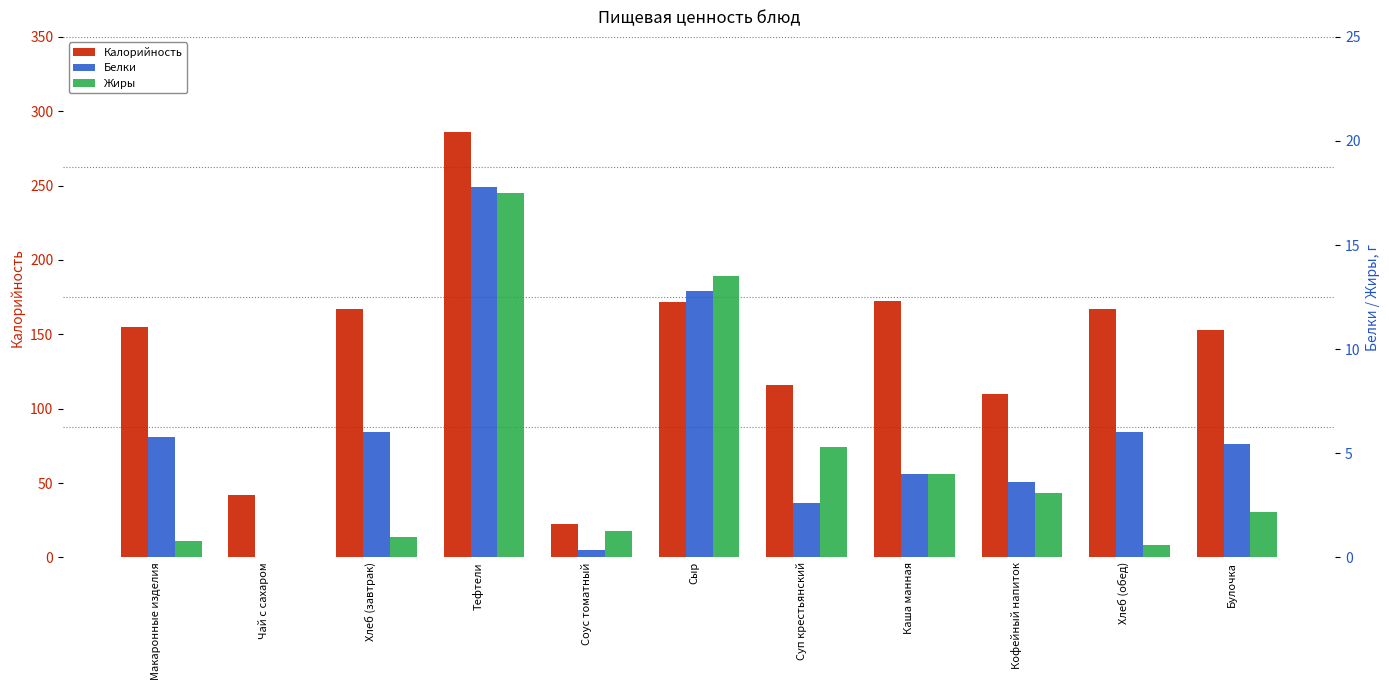

At which label does Белки first exceed 5?

Макаронные изделия